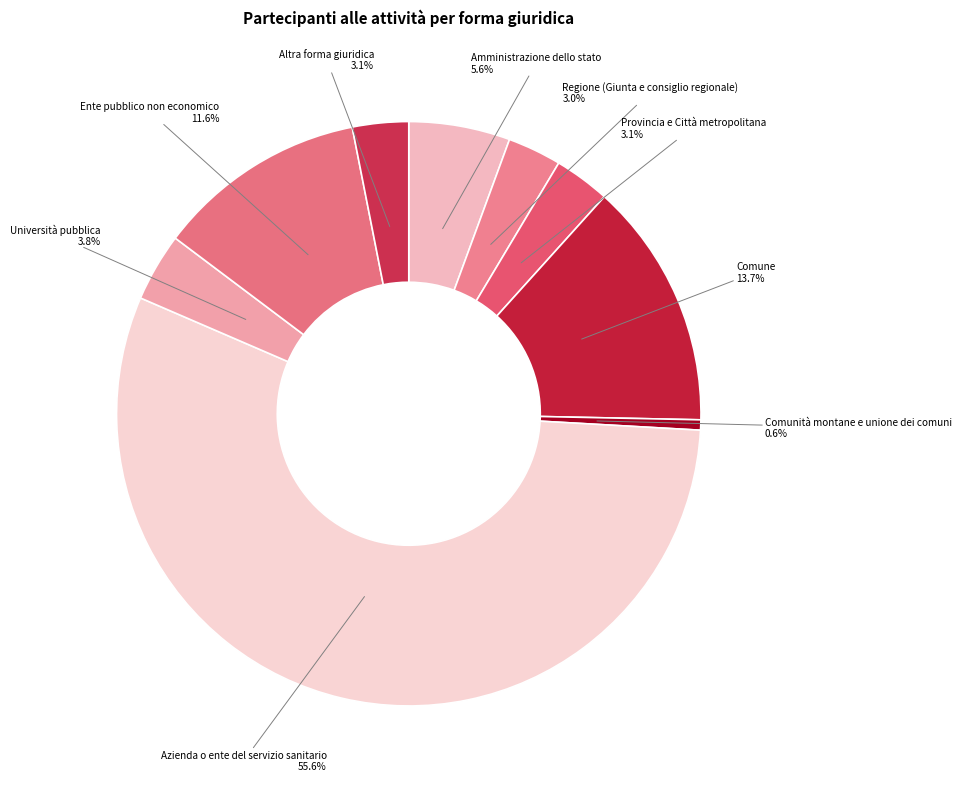

What percentage is the Amministrazione dello stato slice, to the nearest percent?

6%